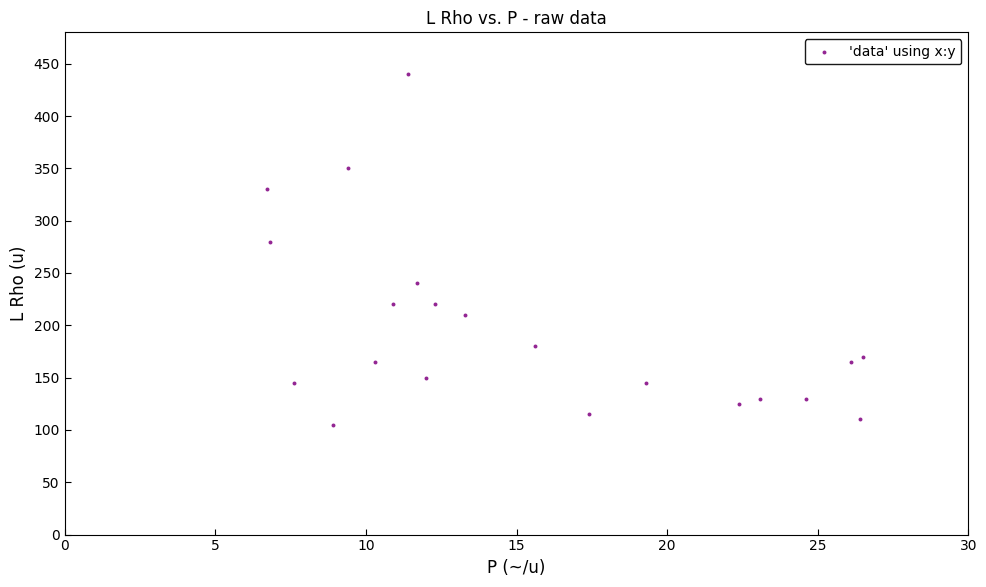

What Y value in the scatter plot is closest to 272?

280